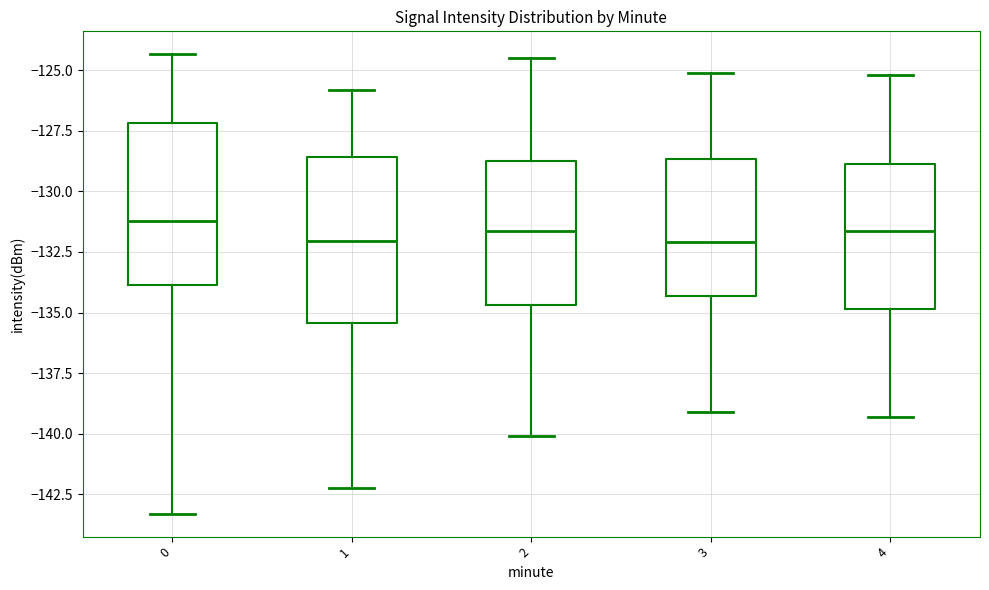

Where does the median line of the box at x = 4 sit on the y-axis? The values are not printed on the chart, so give them approximately, as read against the axis.

-131.5